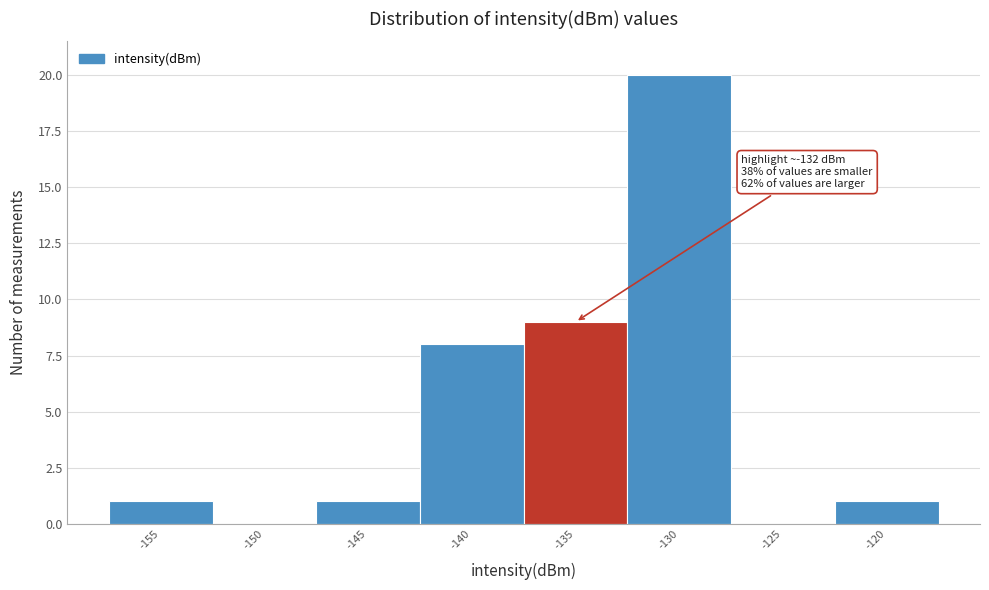

Reading left to right, extract all data points from this chart.

-155=1	-150=0	-145=1	-140=8	-135=9	-130=20	-125=0	-120=1